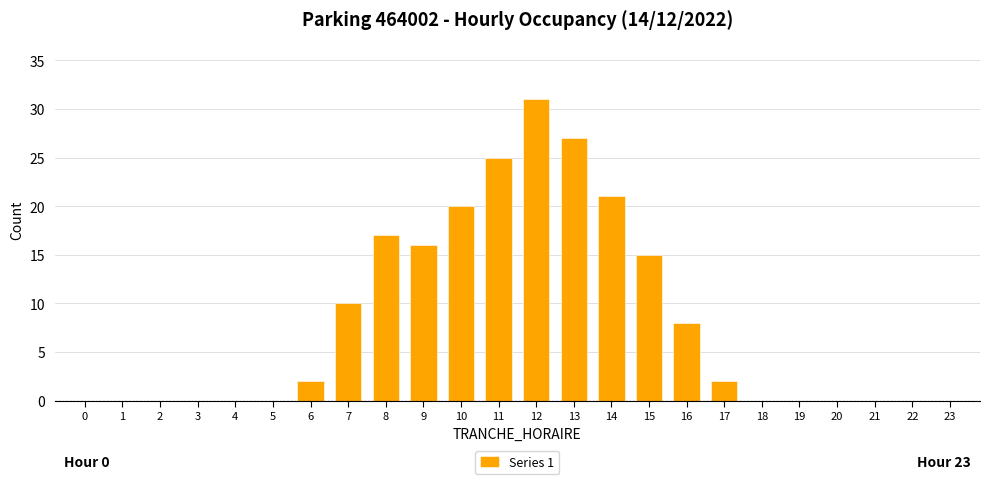

Reading left to right, list all the values displayed in this chart.

0=0	1=0	2=0	3=0	4=0	5=0	6=2	7=10	8=17	9=16	10=20	11=25	12=31	13=27	14=21	15=15	16=8	17=2	18=0	19=0	20=0	21=0	22=0	23=0